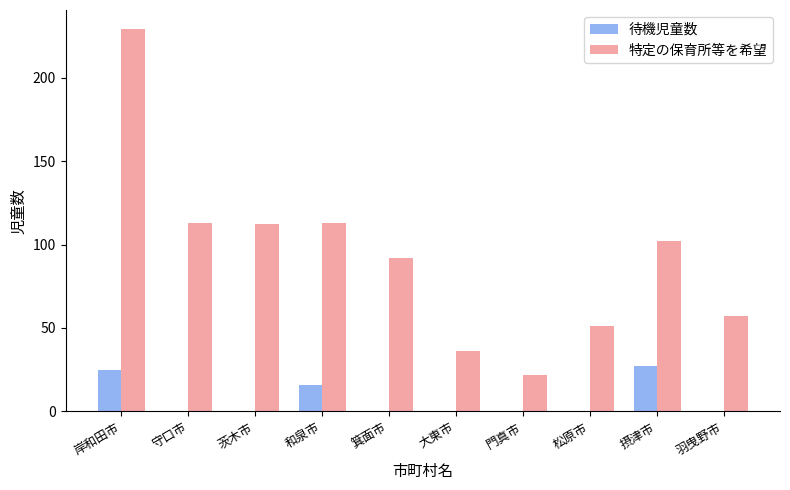

Is it true that 特定の保育所等を希望 equals 113 at 和泉市?

True